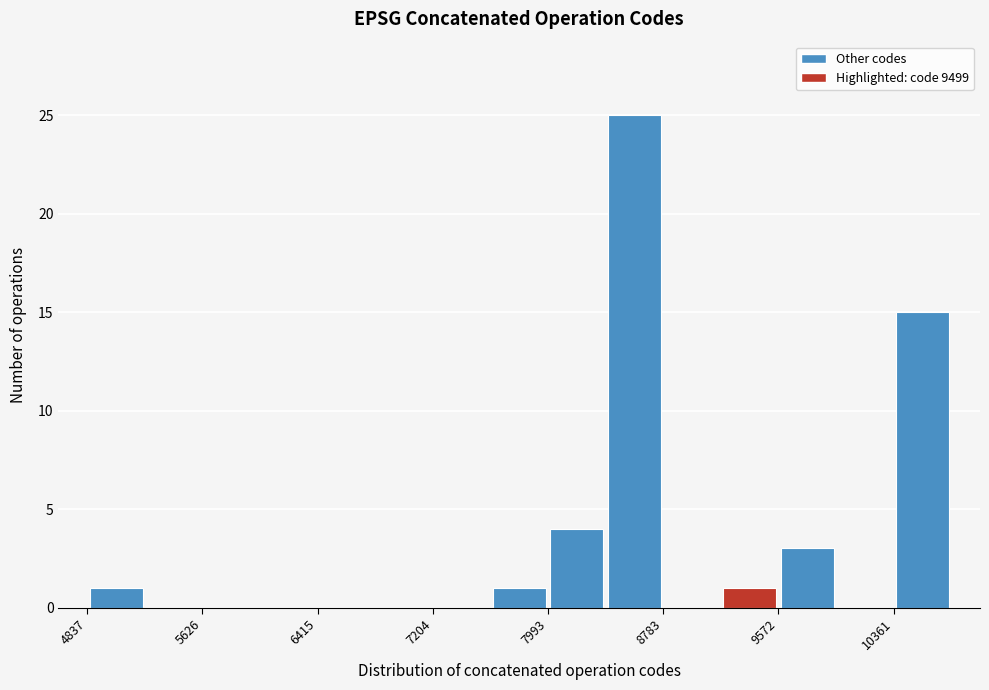

Around what value on the x-axis is the tallest bar? Give the approximate position of its centre, as read against the axis.

8600